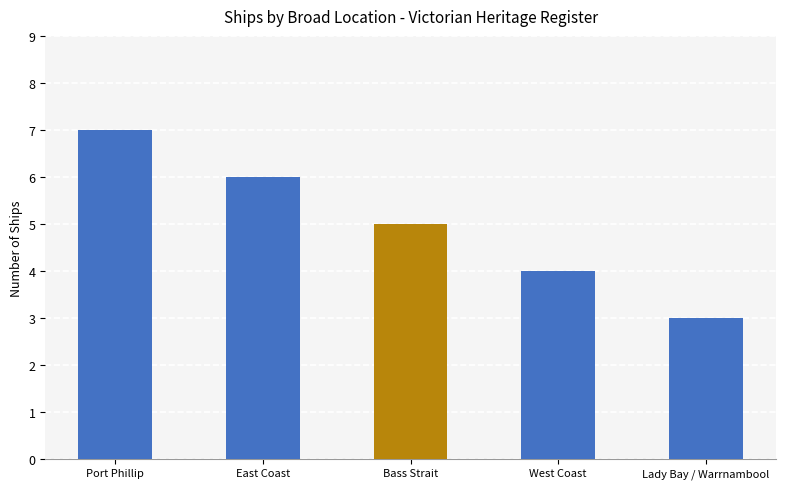

What is the label of the 5th bar from the right?

Port Phillip